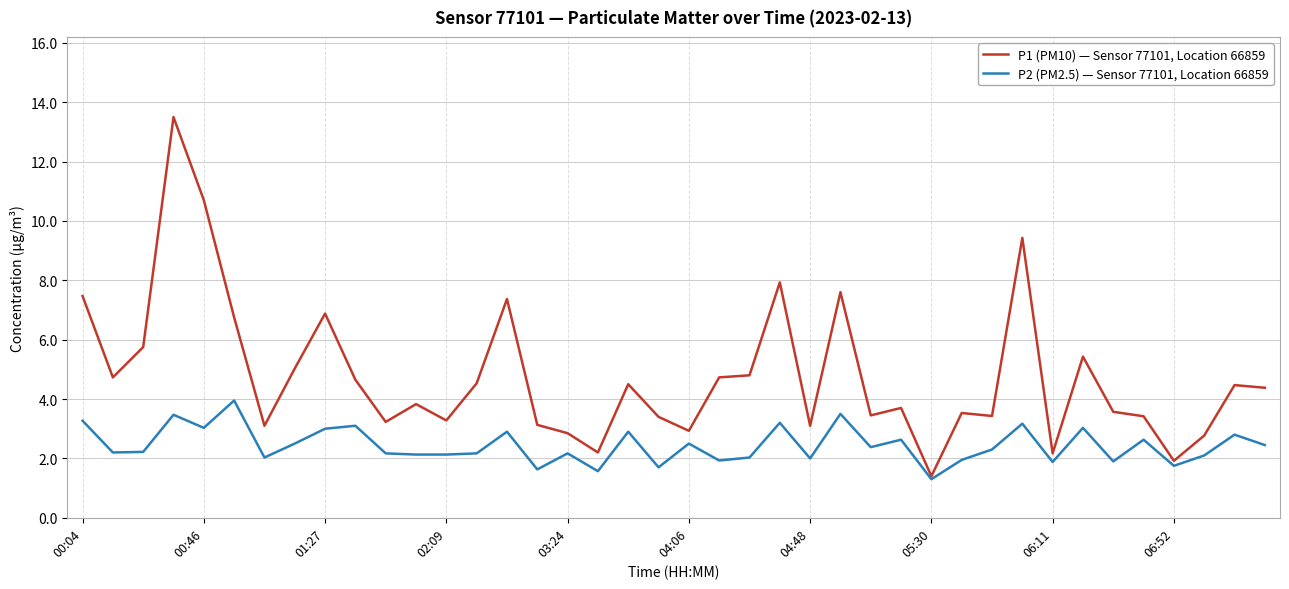

List the series in order of their overall mean, lowest first.

P2 (PM2.5) — Sensor 77101, Location 66859, P1 (PM10) — Sensor 77101, Location 66859